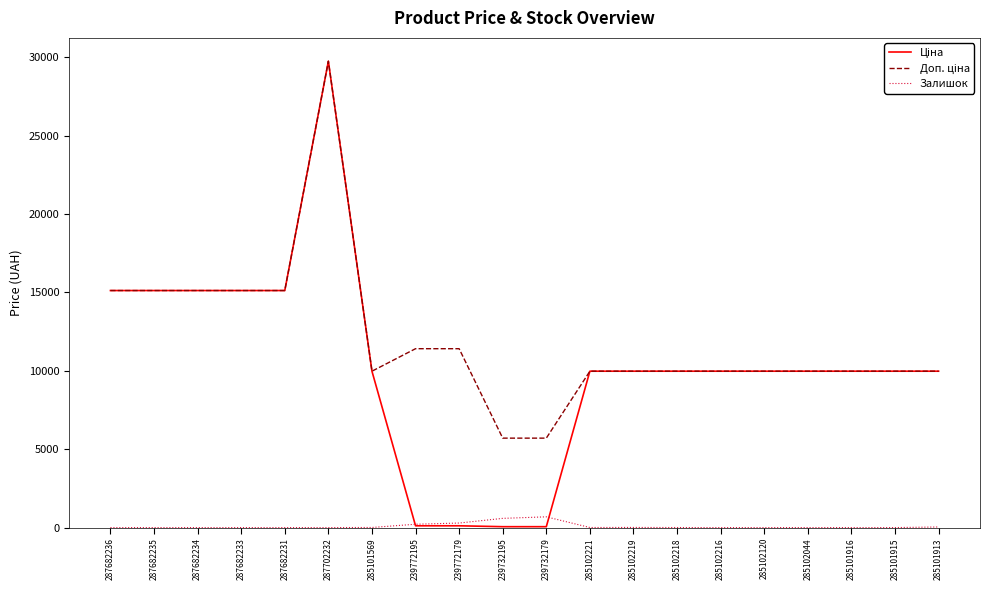

Does the chart display data point markers on the line(s)?

No